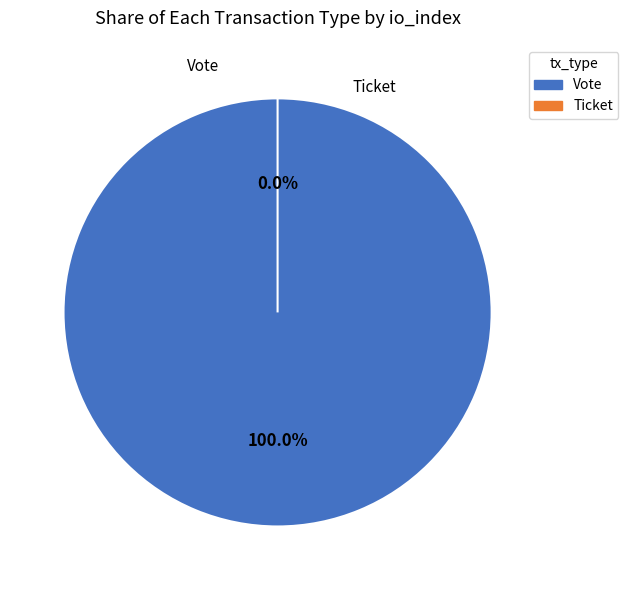

To the nearest percent, what is the average slice percentage?

50%